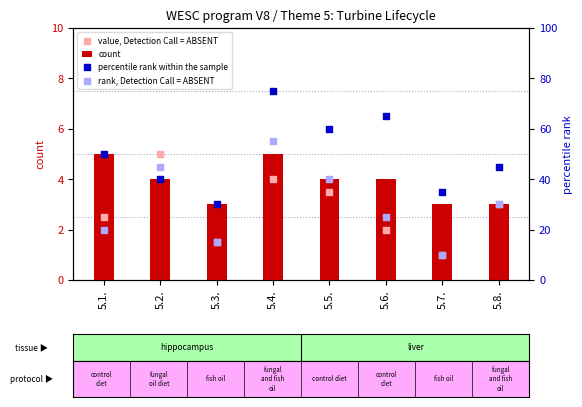

Which series has the largest total across all categories?

percentile rank within the sample